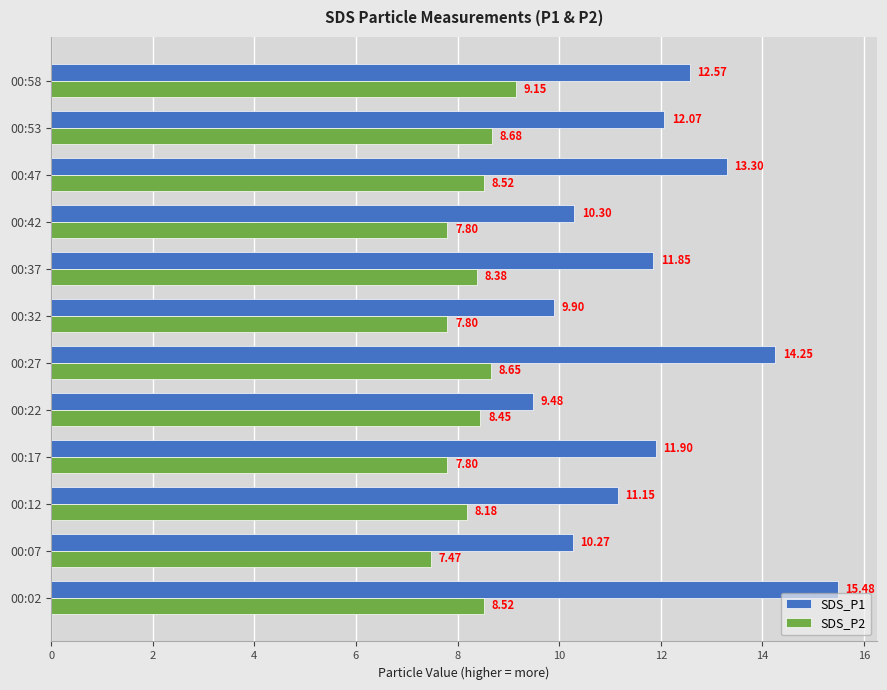

Rank the series by their average value, from lowest to highest.

SDS_P2, SDS_P1